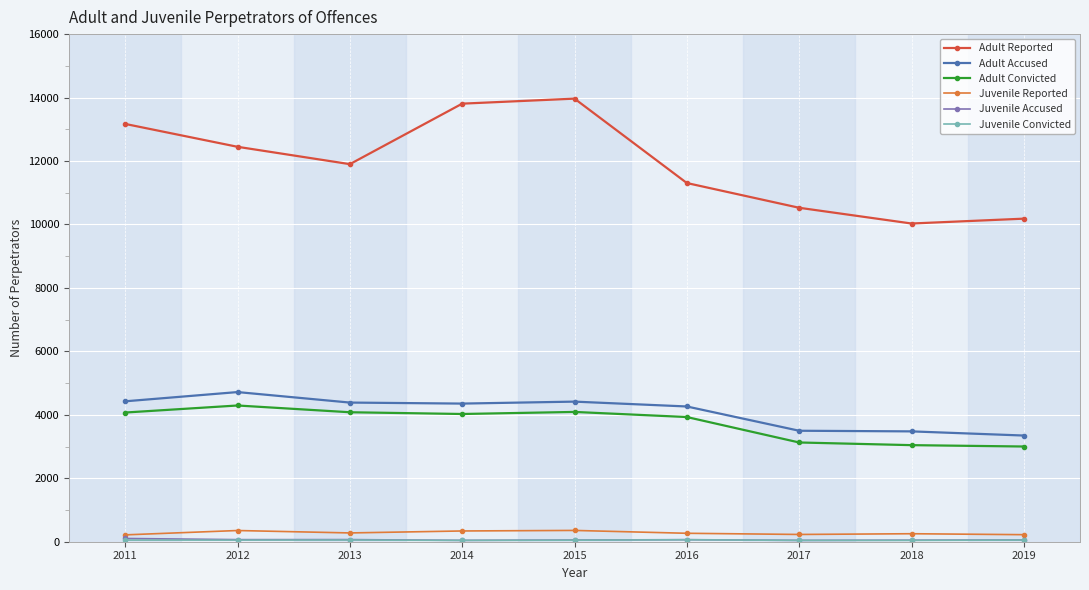

What is the sum of the Adult Accused values at 2015 and 2017?

7914